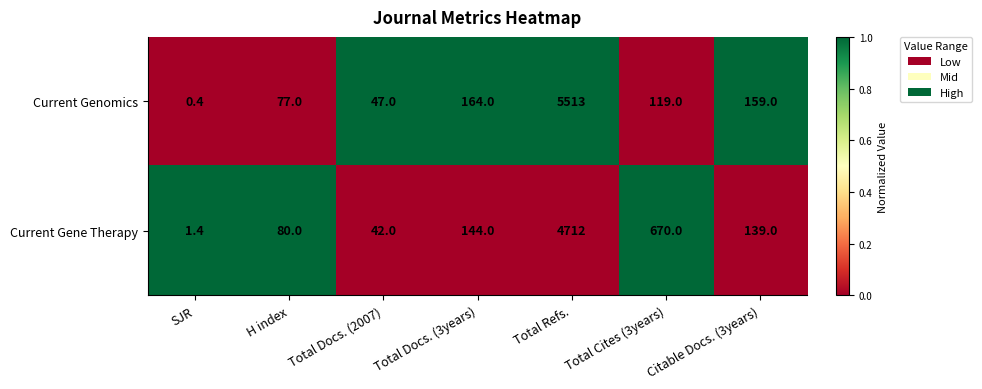

Which series has the largest total across all categories?

Current Genomics